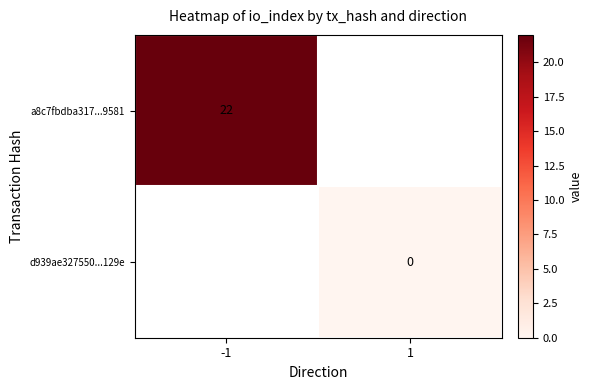

List the labels in order of d939ae327550...129e value, smallest first.

-1, 1